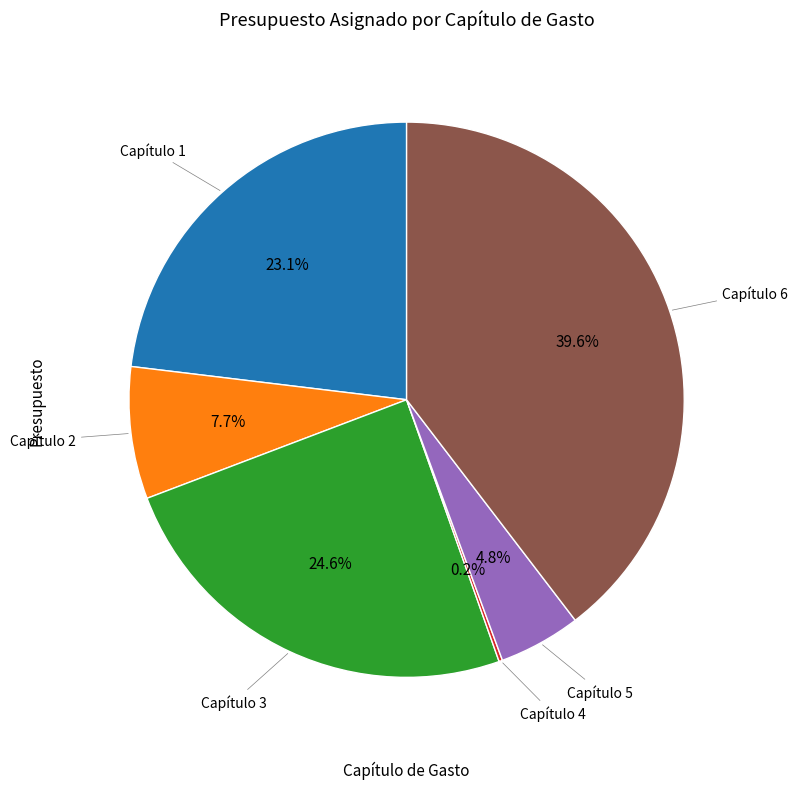

Is there a majority slice in this chart?

No